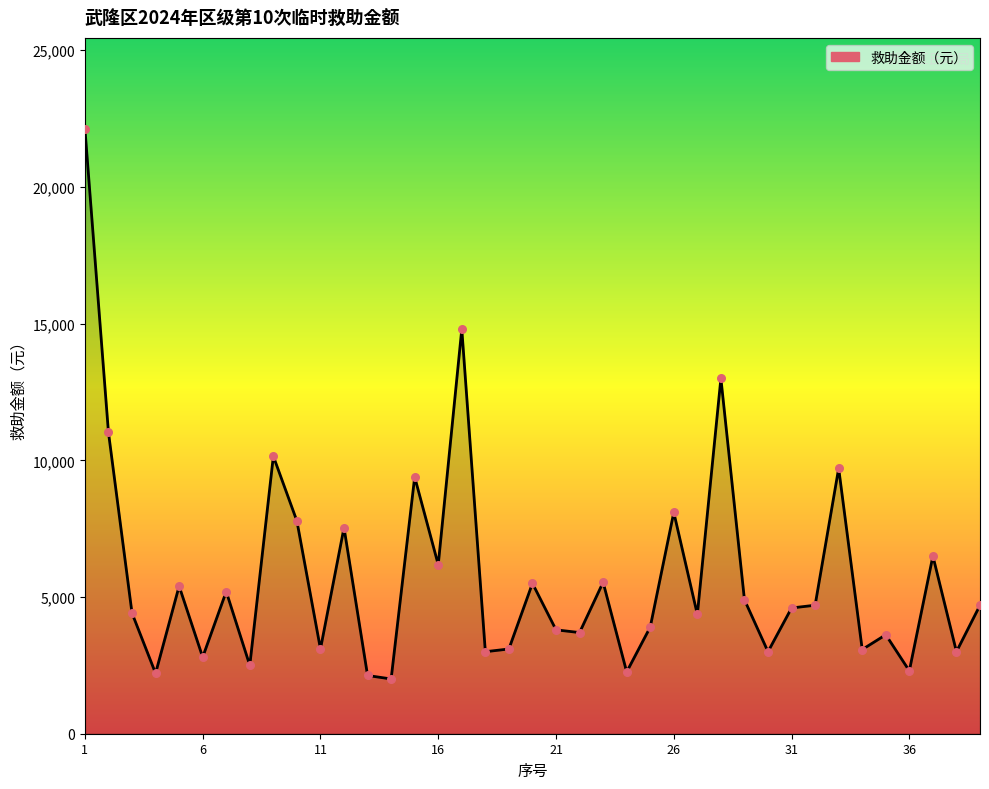

Which has a higher value, 1 or 22?

1